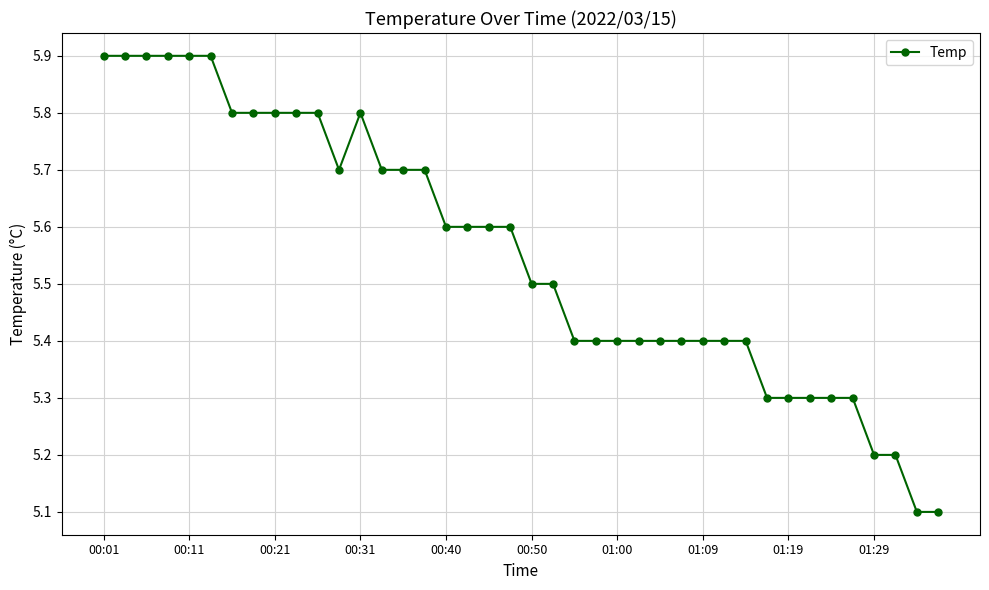

What is the value of the 19th point from the left?

5.6